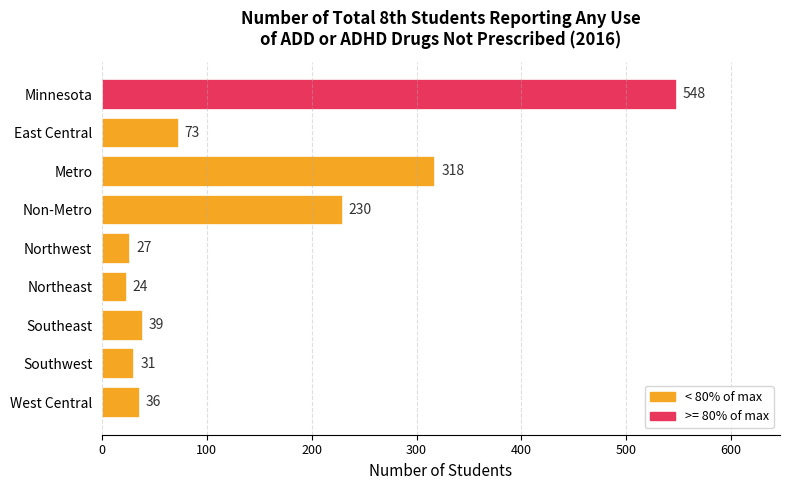

Reading bottom to top, transcribe all the data shown in this chart.

36	31	39	24	27	230	318	73	548